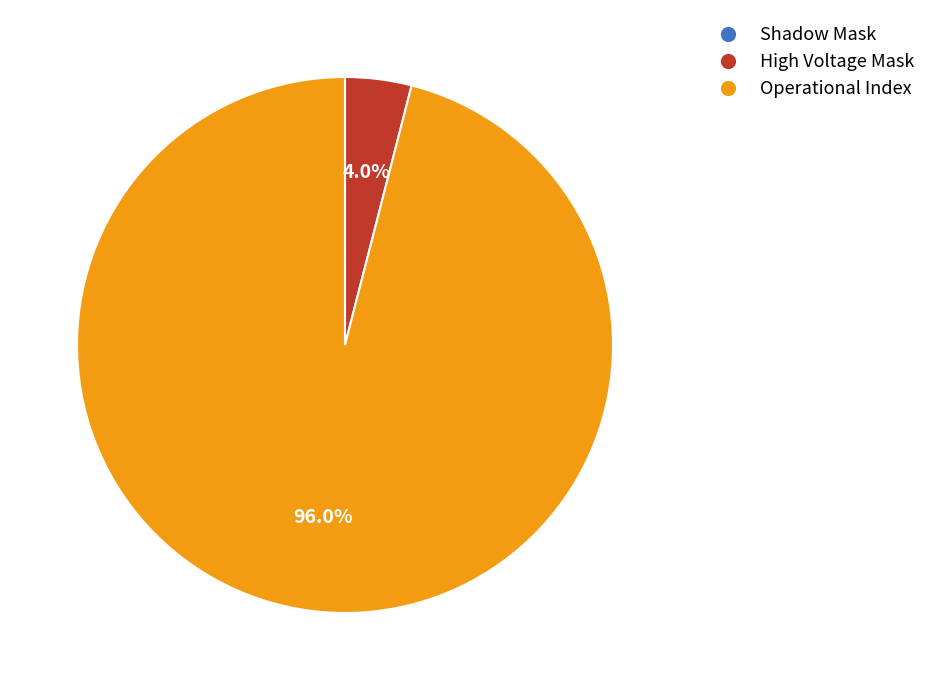

Between Operational Index and High Voltage Mask, which is larger?

Operational Index